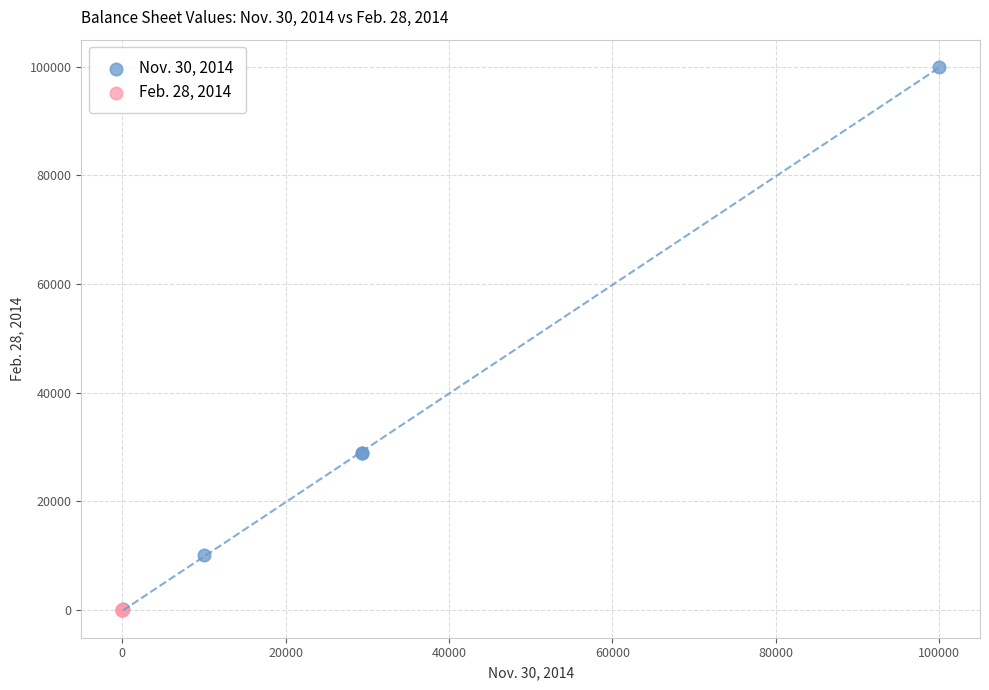

What are all the series names shown in the legend?

Nov. 30, 2014, Feb. 28, 2014